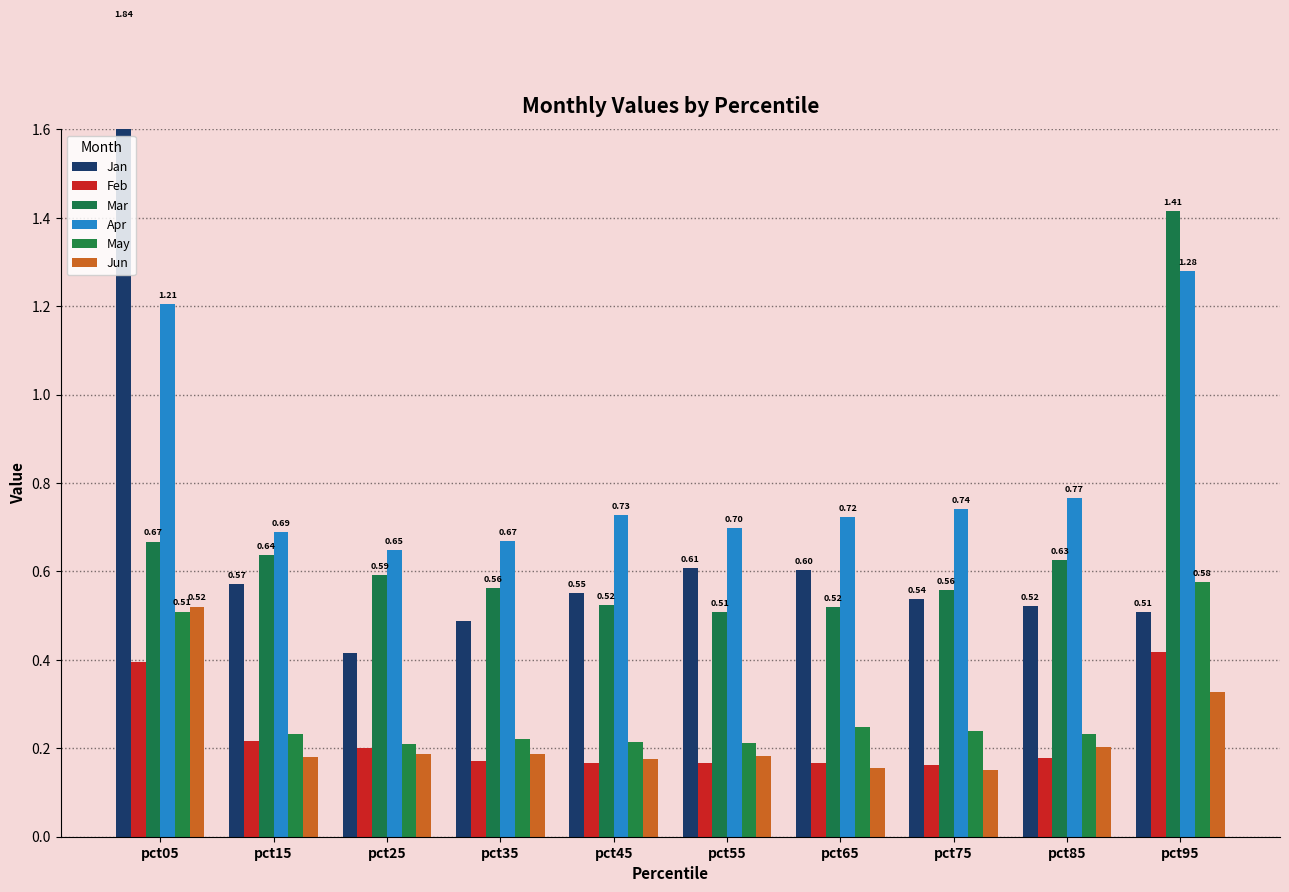

What is the value of the Feb bar at the 9th from the left?

0.2